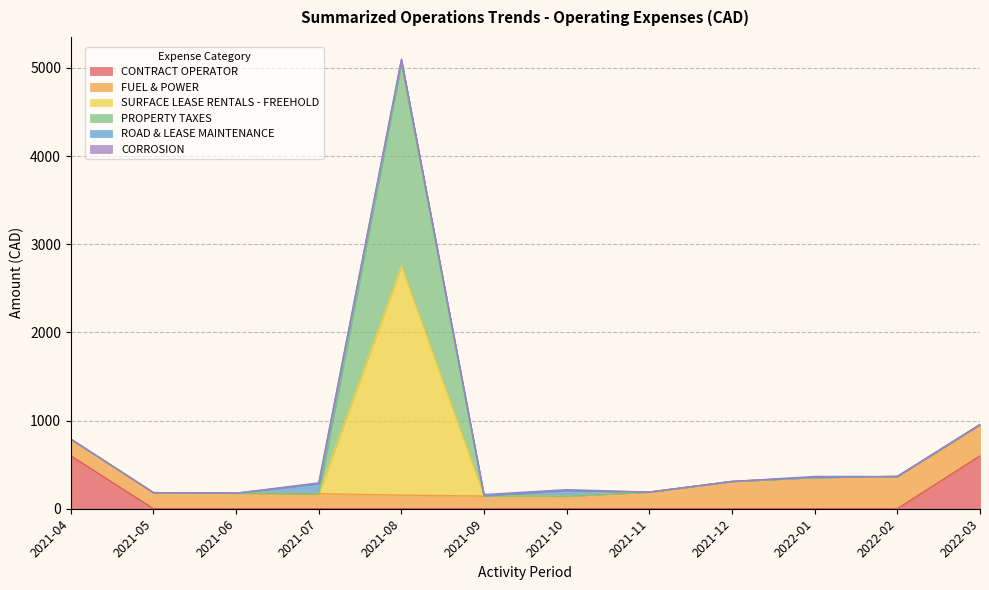

How many lines are shown in the chart?

6